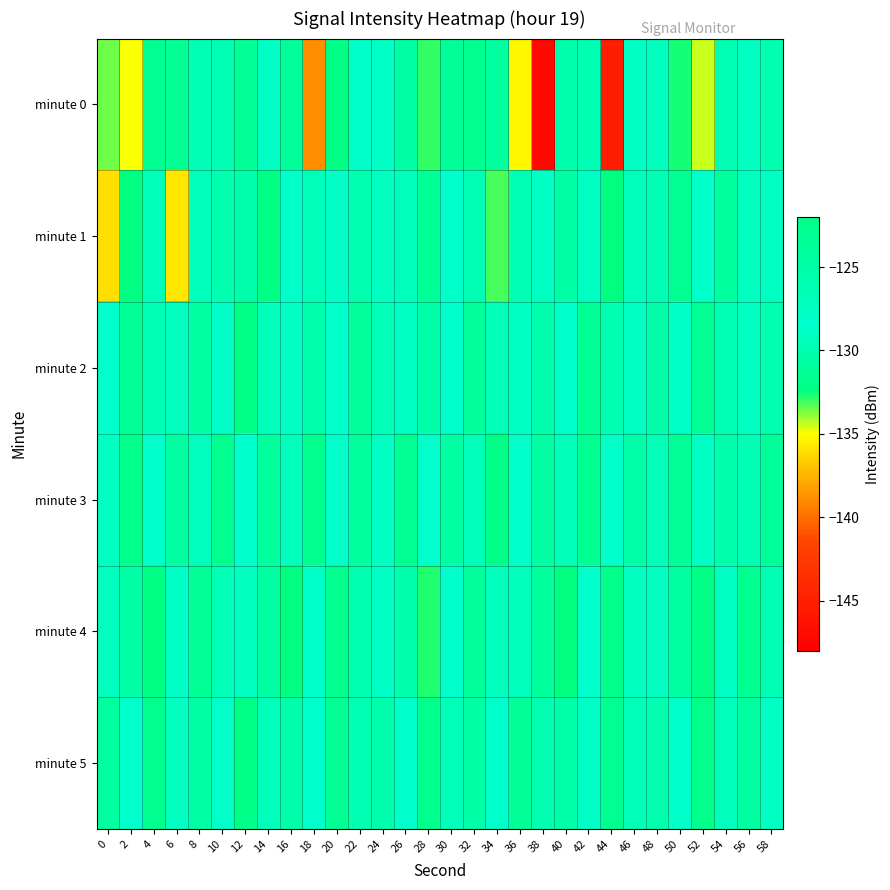

Which label corresponds to the smallest value in the chart?

38